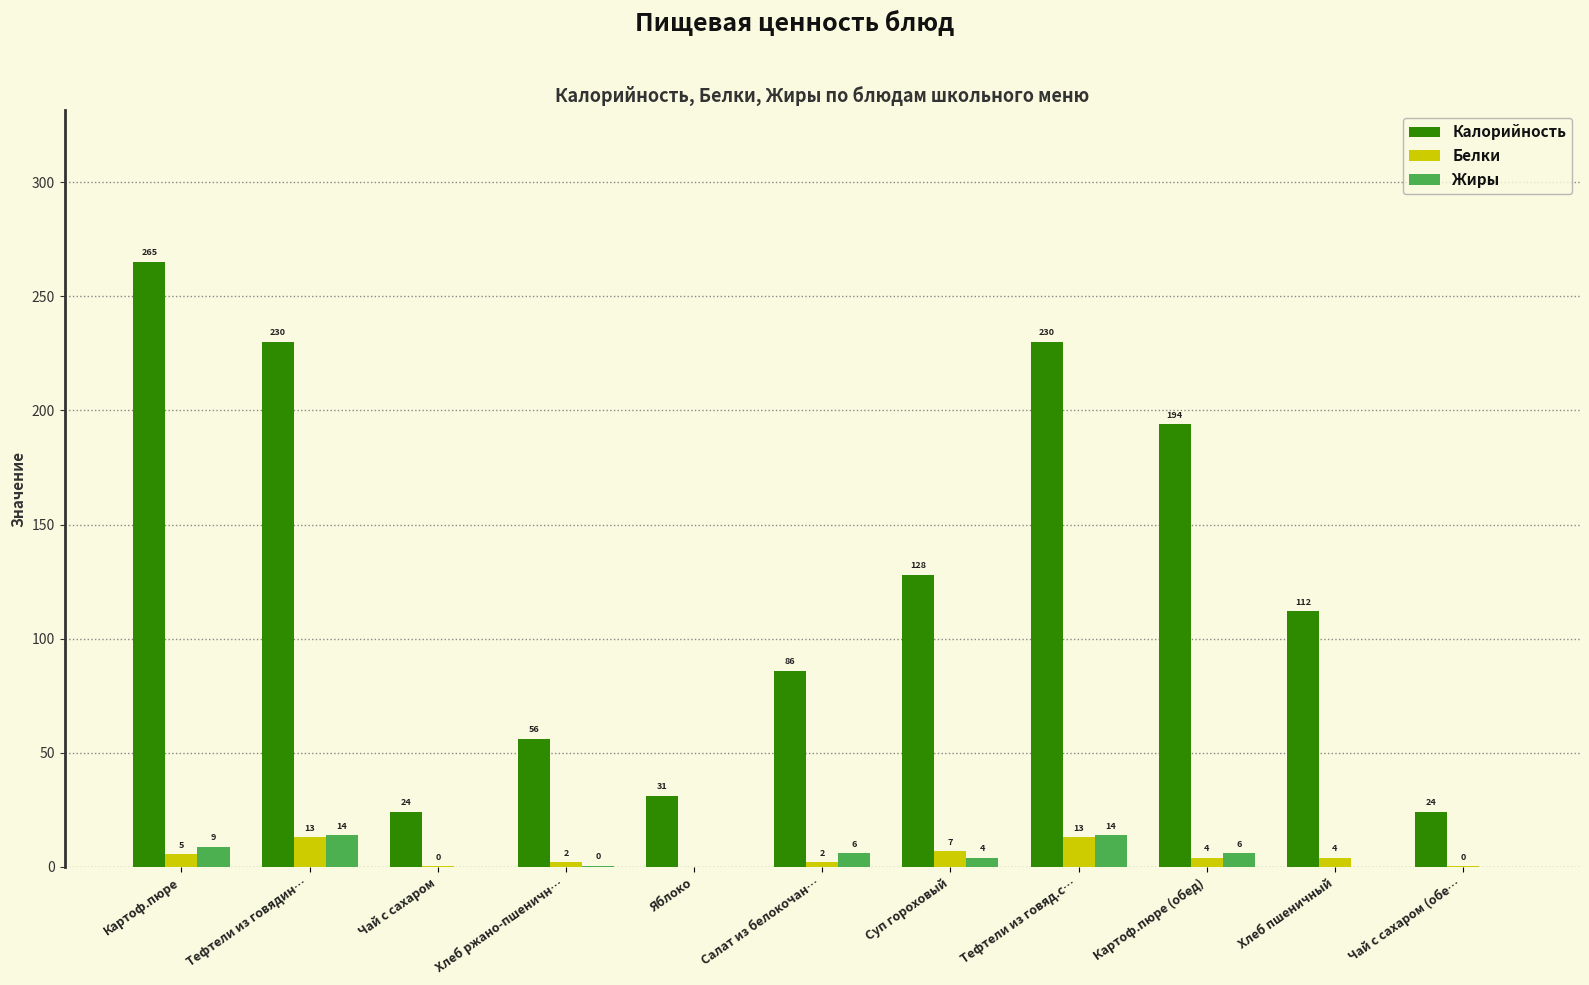

What is the sum of the Белки values at Тефтели из говяд.с… and Чай с сахаром (обе…?

13.2